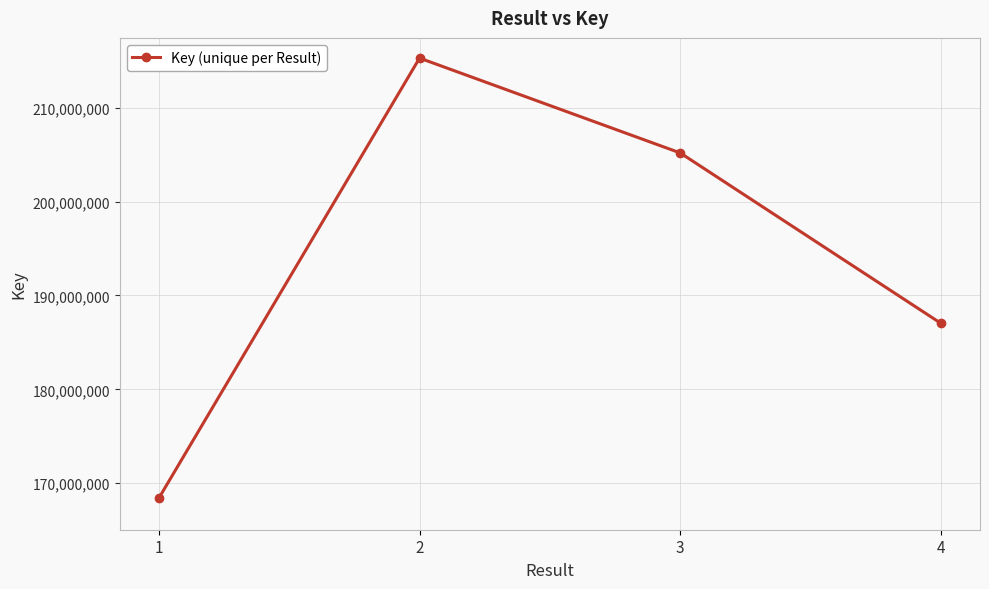

List the labels in order of value, smallest first.

1, 4, 3, 2